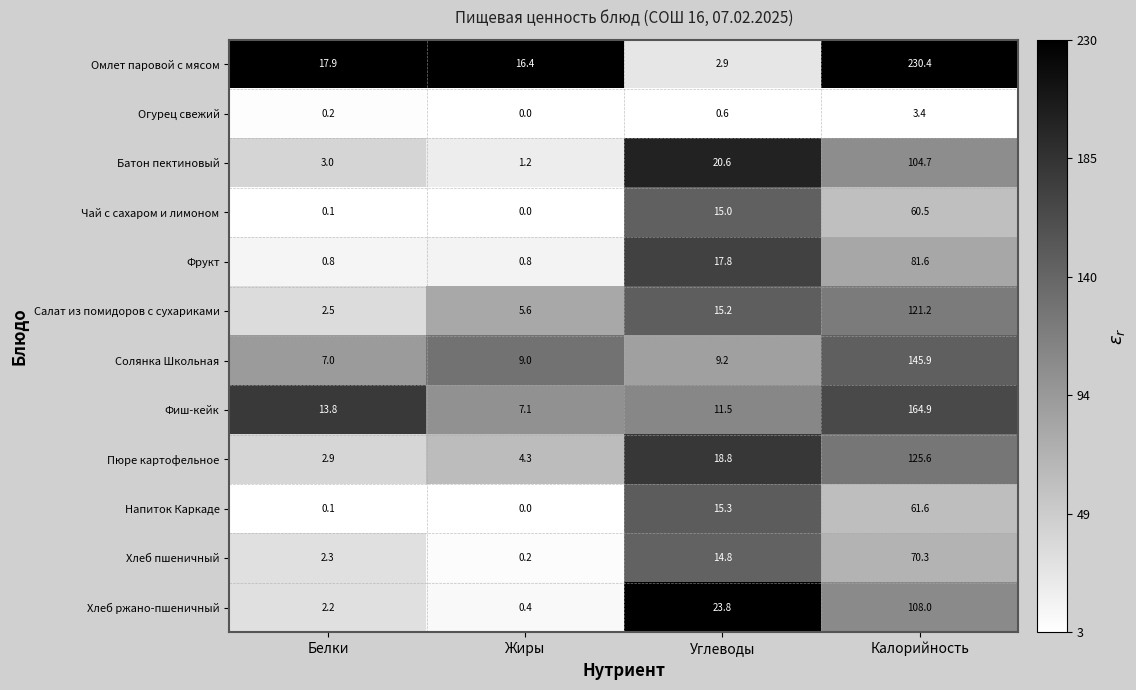

Rank the series by their maximum value, from highest to lowest.

Омлет паровой с мясом, Фиш-кейк, Солянка Школьная, Пюре картофельное, Салат из помидоров с сухариками, Хлеб ржано-пшеничный, Батон пектиновый, Фрукт, Хлеб пшеничный, Напиток Каркаде, Чай с сахаром и лимоном, Огурец свежий